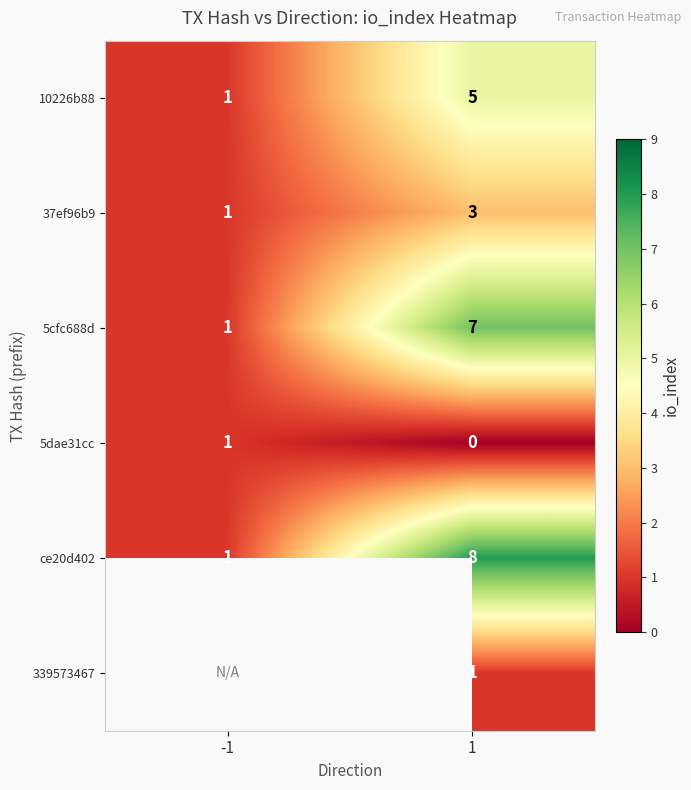

What value does the 10226b88 series have at 1?

5